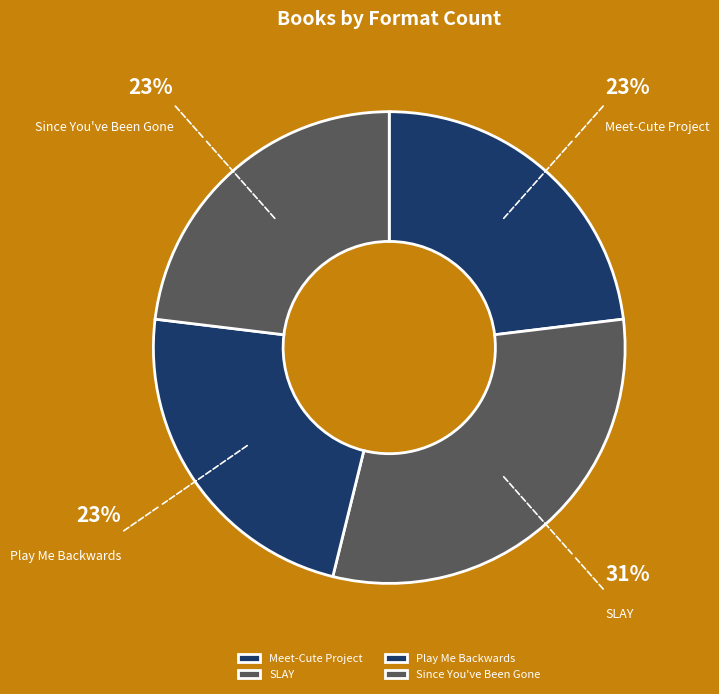

What is the ratio of the value at Since You've Been Gone to the value at Play Me Backwards?

1.0